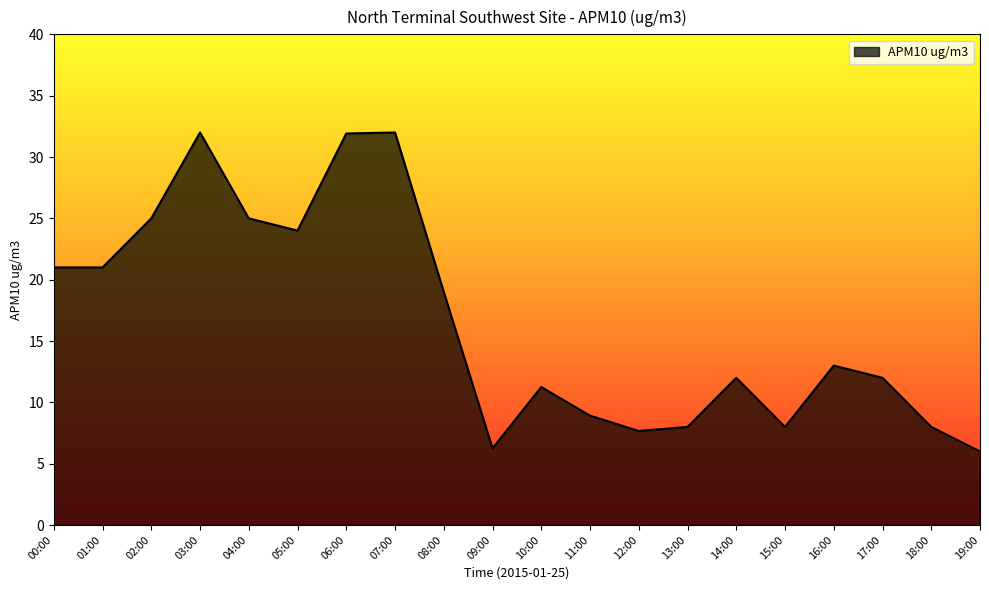

True or false: the data shows 4.7 at 13:00.

False